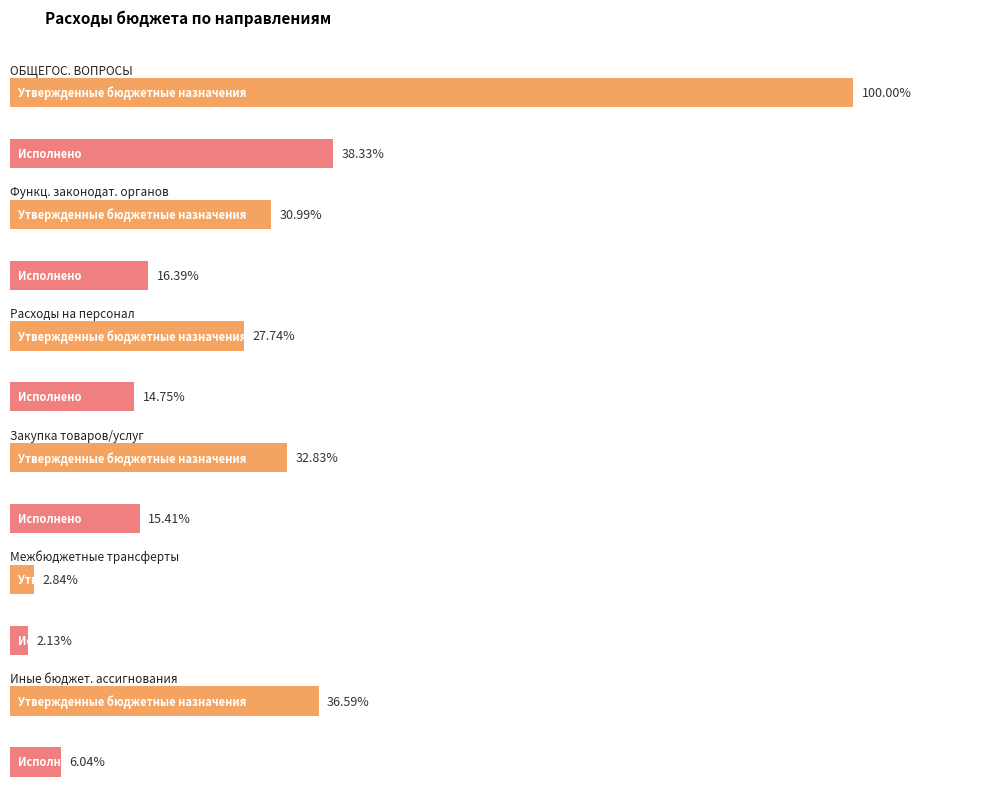

What is the sum of the Утвержденные бюджетные назначения values at ОБЩЕГОСУДАРСТВЕННЫЕ ВОПРОСЫ and Межбюджетные трансферты?

12165743.0